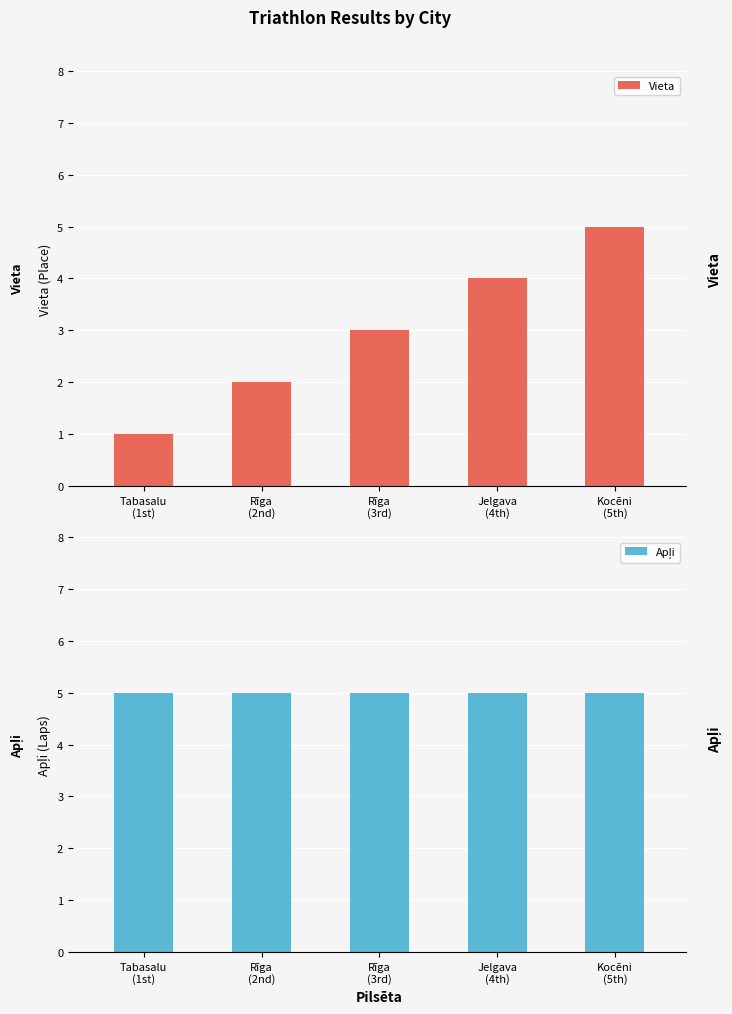

What is the label of the 5th bar from the right?

Tabasalu
(1st)